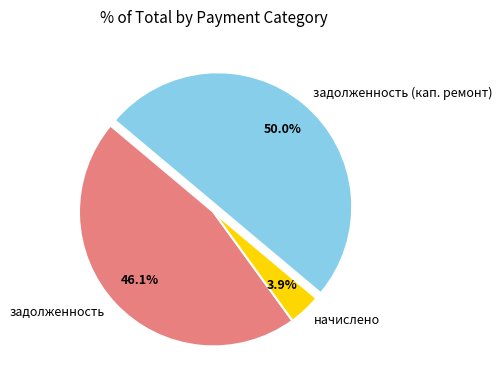

To the nearest percent, what is the difference between the largest and smallest slice percentages?

46%